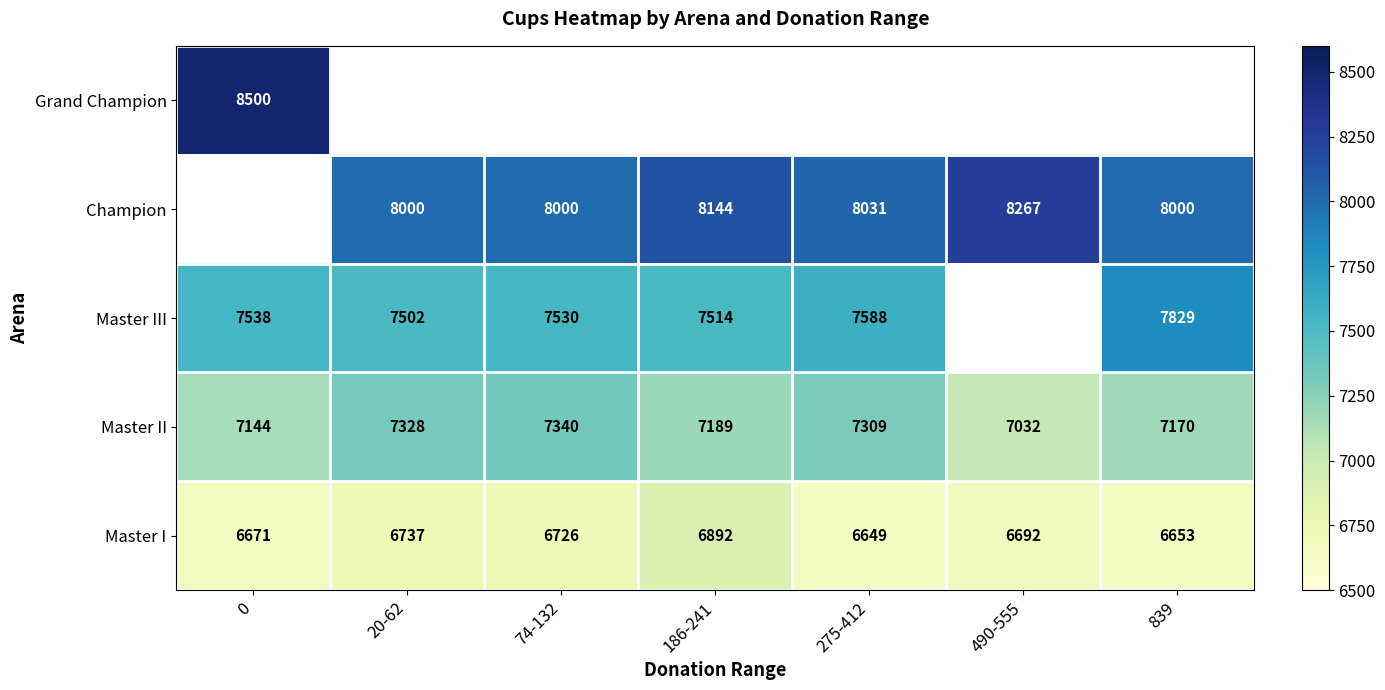

What is the difference between the Master II values at 839 and 74-132?

170